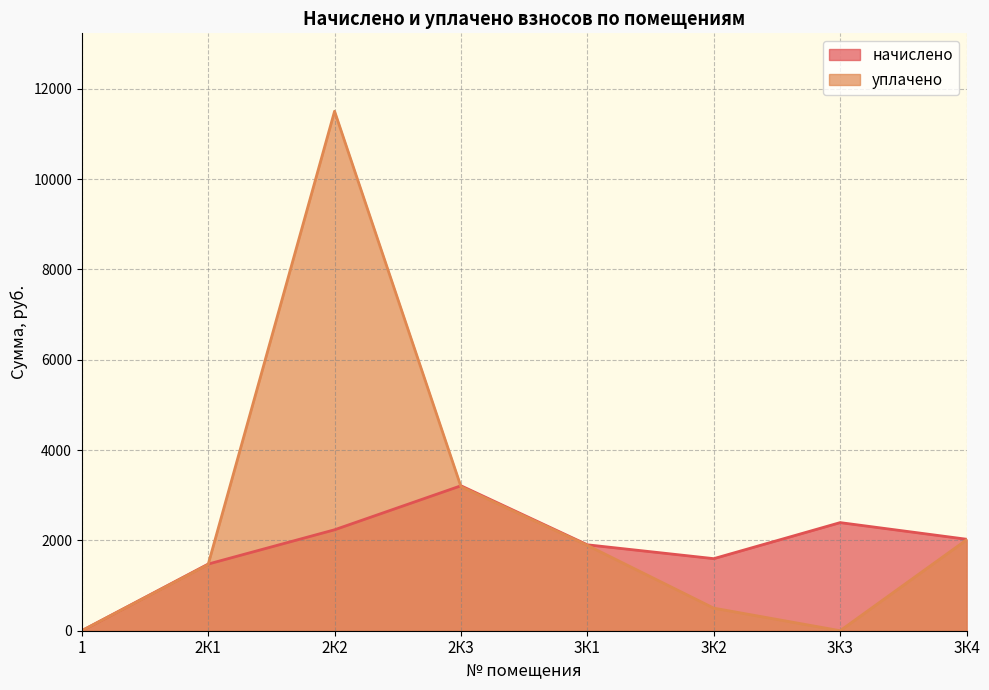

What is the total value across all series at 2К3?

6397.9